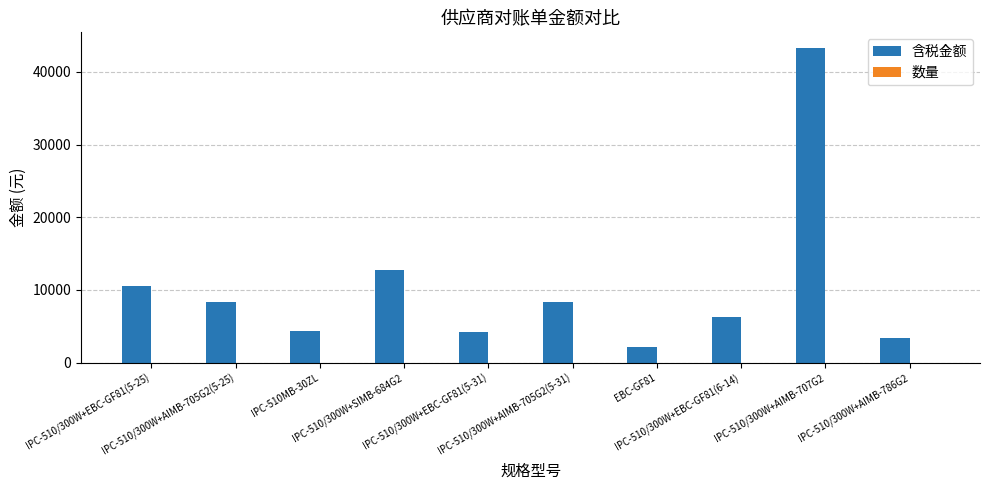

What is the sum of all 含税金额 values?

103710